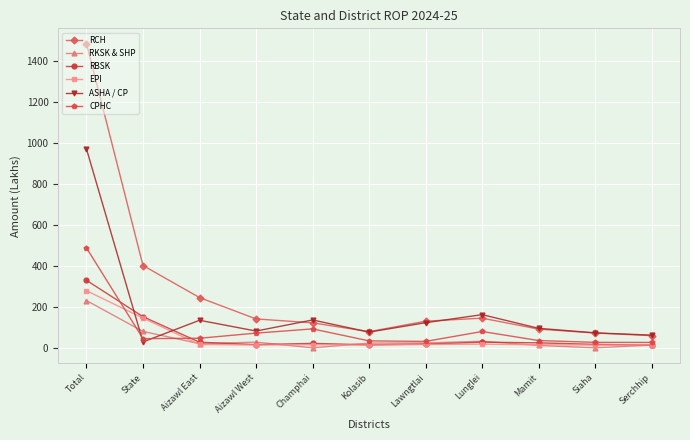

At which label is RKSK & SHP closest to 115?

State